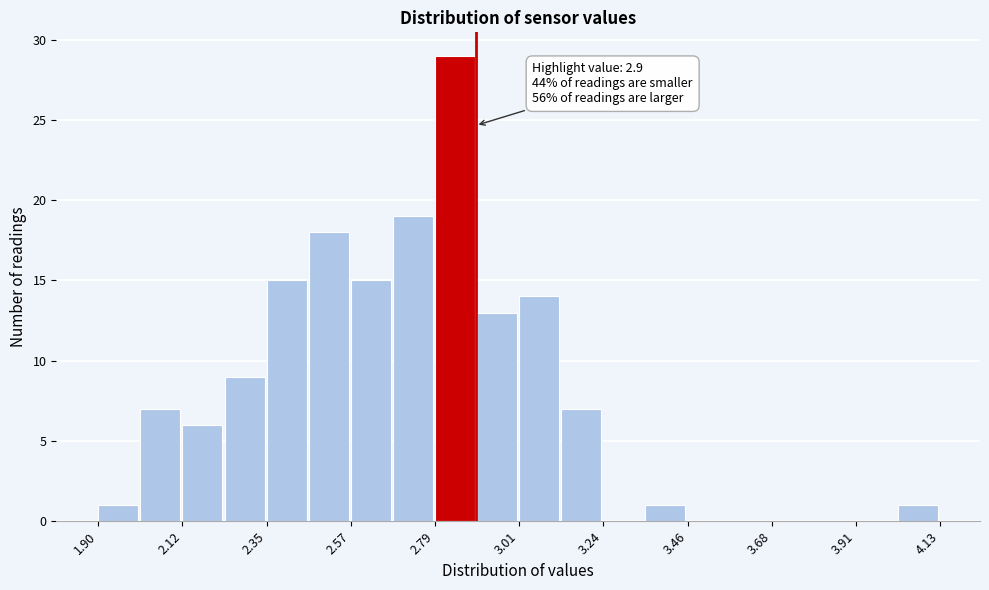

Read against the x-axis, roughly where is the centre of the tallest bar?

2.85